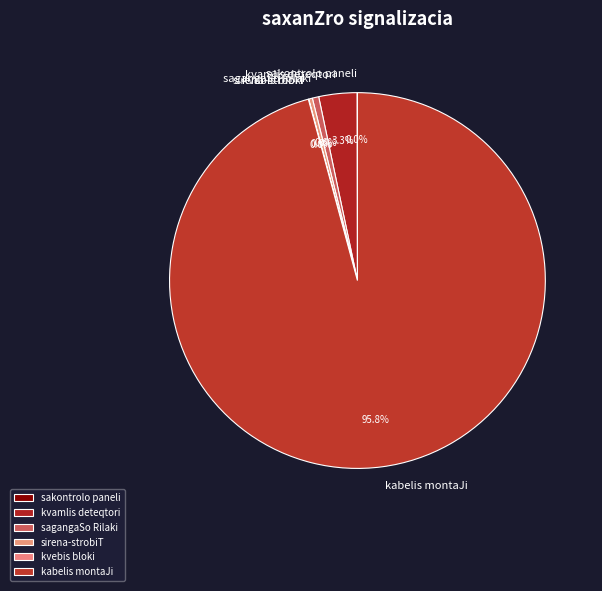

Is the sum of kabelis montaJi and kvamlis deteqtori greater than half?

Yes